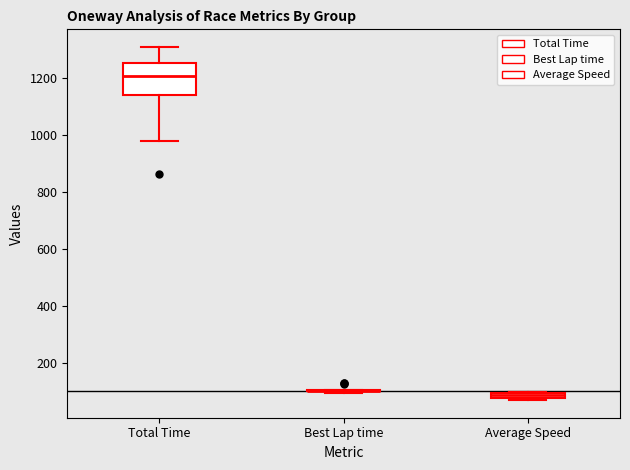

Comparing the boxes themselves (not the whiskers), which one is the tallest?

Total Time